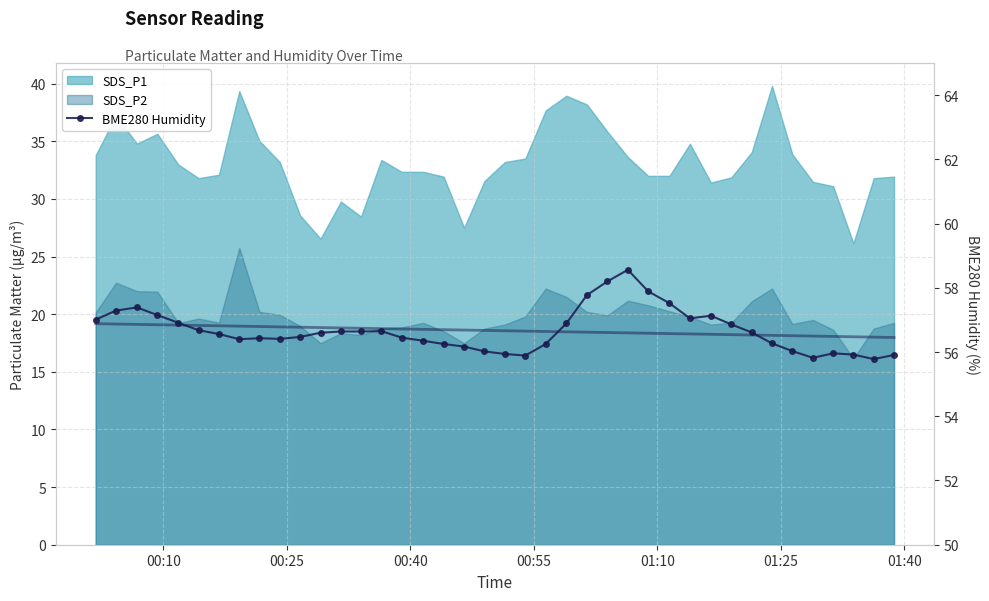

What is the sum of all values?

2266.7